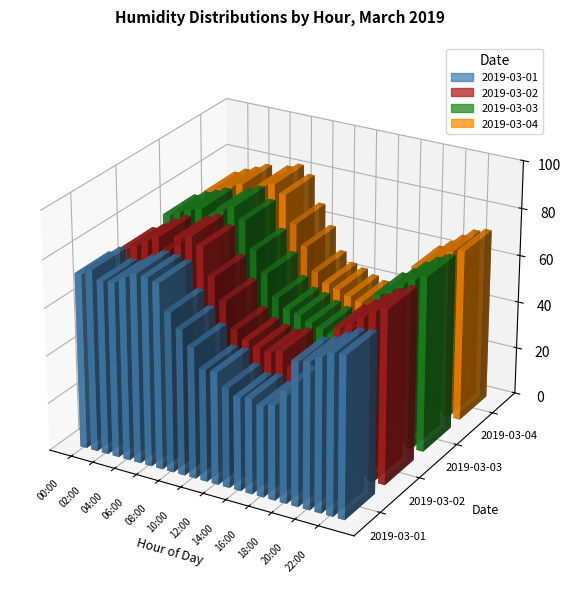

The value of 2019-03-02 at 11:00 is 26.9. True or false?

False